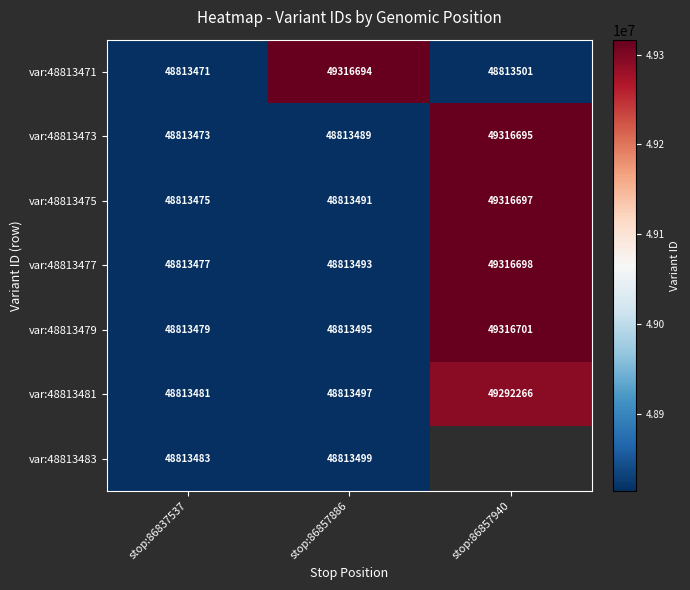

Is the value of var:48813479 at stop:86857940 greater than the value of var:48813477 at stop:86837537?

Yes